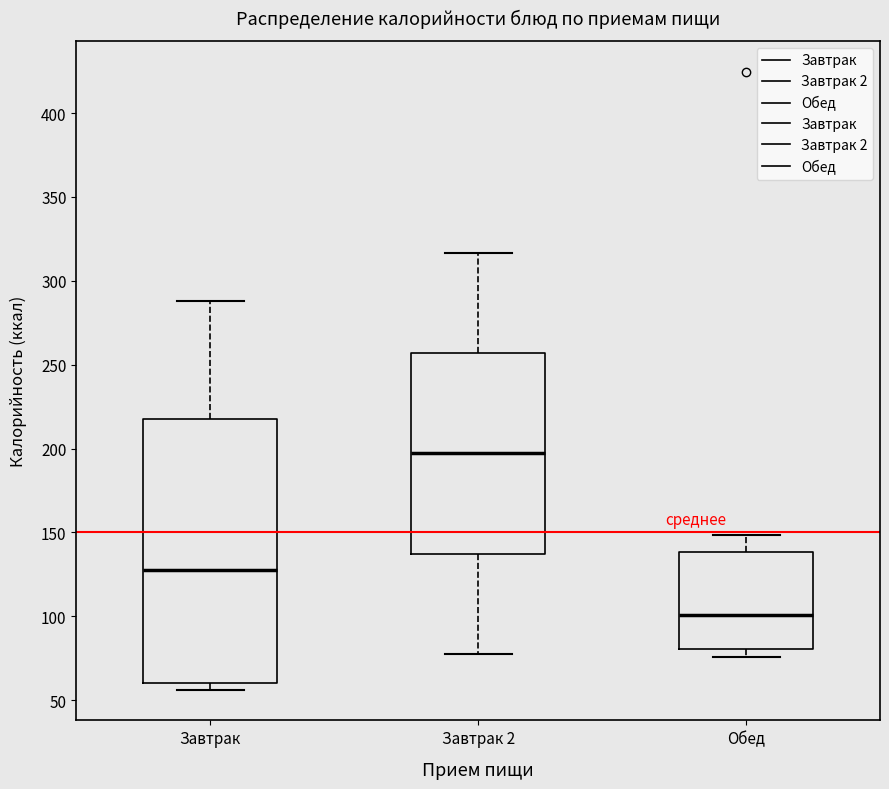

Reading left to right, read every box against the y-axis: the position of its median line, the range the box covers, and the ends of its whiskers. The values are not printed on the chart, so give them approximately, as read against the axis.

Завтрак: median 130, box 60 to 215, whiskers 55 to 290
Завтрак 2: median 195, box 135 to 255, whiskers 80 to 315
Обед: median 100, box 80 to 140, whiskers 75 to 150